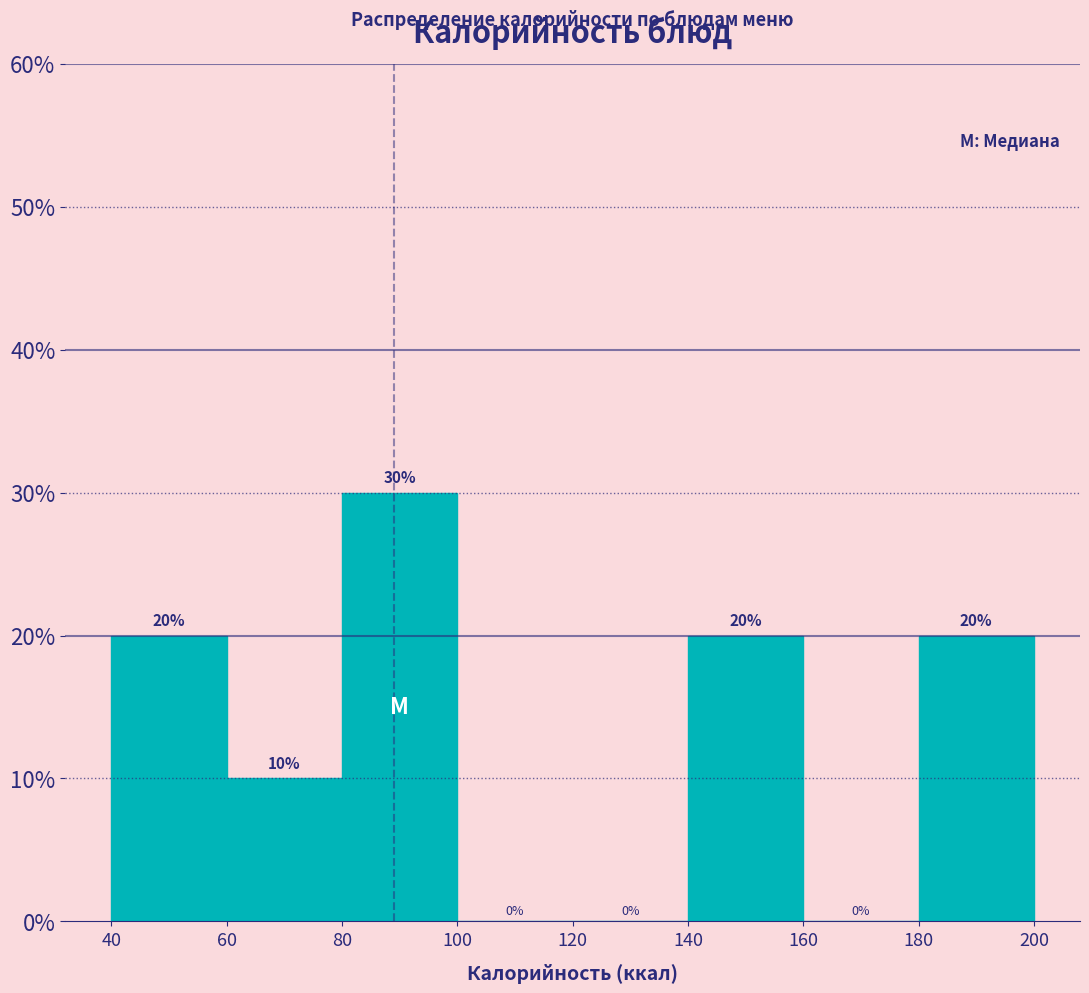

Reading left to right, list every bar in this chart as the range it spans on the x-axis followed by its height.

40 to 60: 20
60 to 80: 10
80 to 100: 30
100 to 120: 0
120 to 140: 0
140 to 160: 20
160 to 180: 0
180 to 200: 20